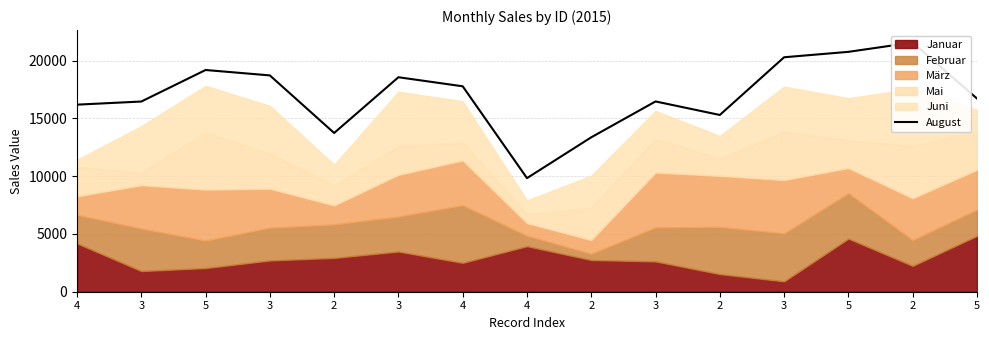

What is the difference between the second highest and second lowest values?

7395